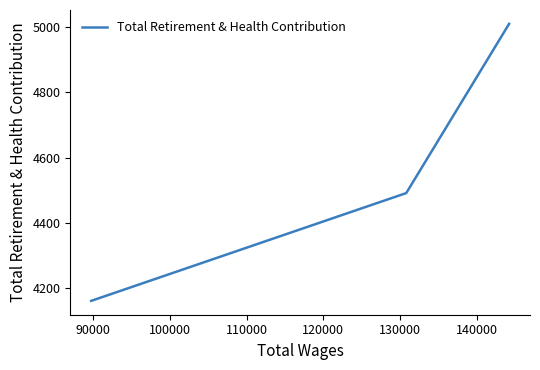

How many lines are shown in the chart?

1